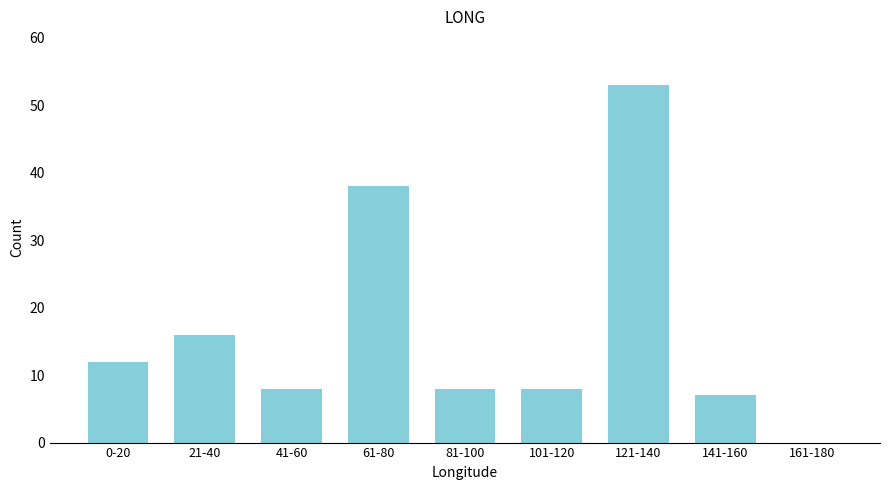

Reading left to right, list all the values displayed in this chart.

0-20=12	21-40=16	41-60=8	61-80=38	81-100=8	101-120=8	121-140=53	141-160=7	161-180=0